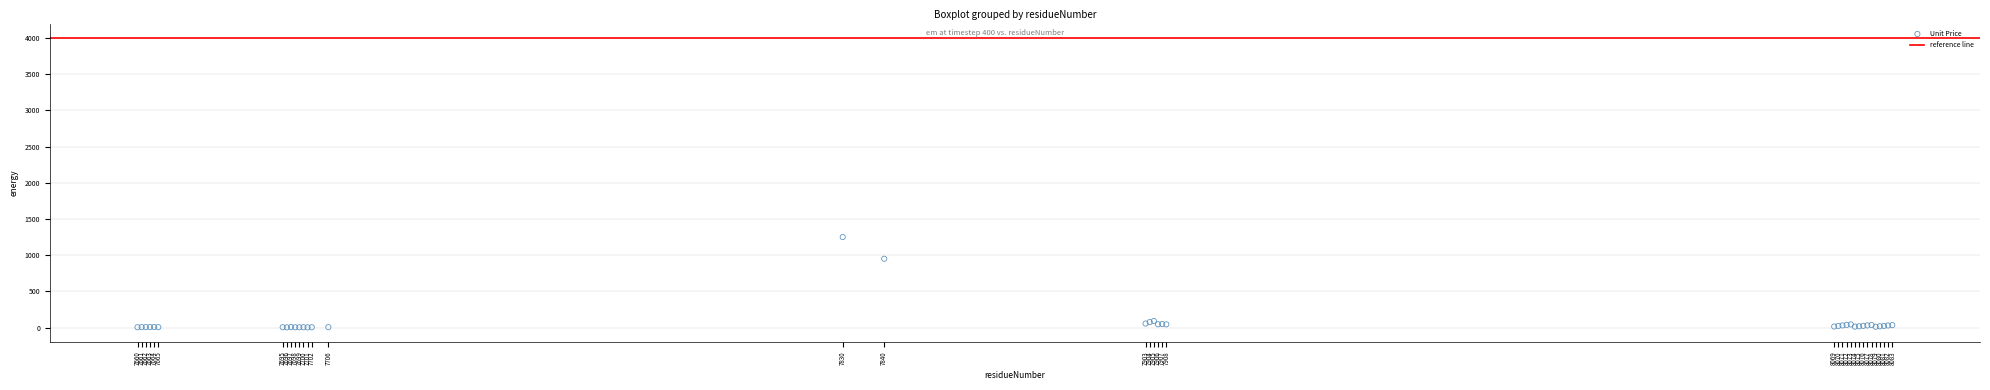

What Y value in the scatter plot is closest to 626?

950